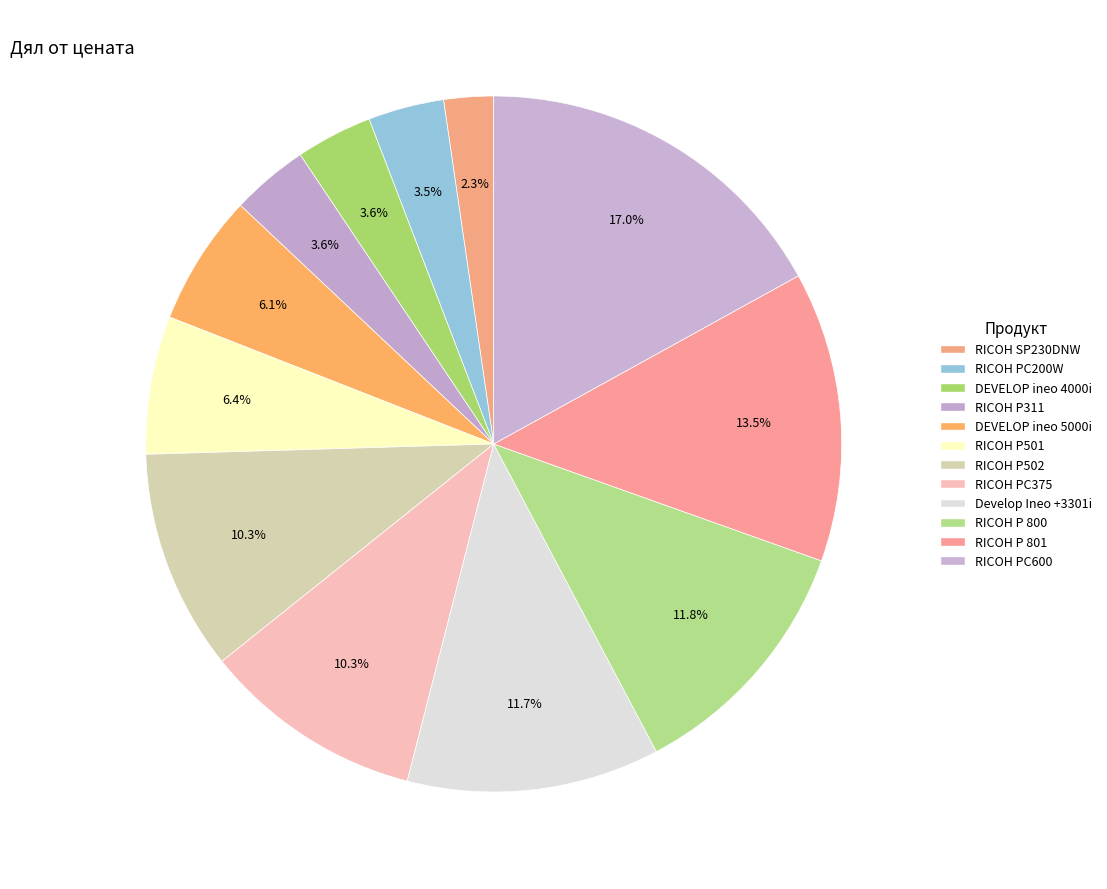

How many segments does this pie chart have?

12